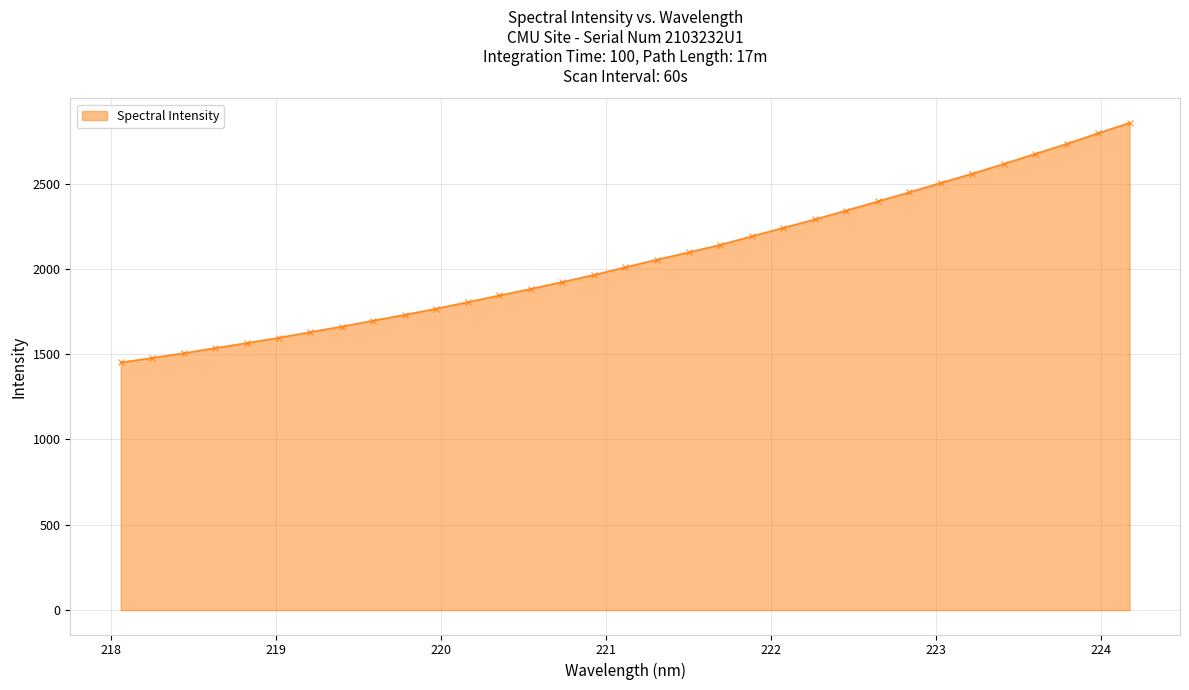

Reading left to right, transcribe all the data shown in this chart.

1451.3	1478.6	1505.7	1536.5	1565.5	1596.3	1629.3	1661.9	1696.6	1730.6	1767.0	1805.0	1844.5	1882.8	1923.3	1964.5	2009.8	2054.3	2096.8	2140.5	2190.5	2240.1	2289.7	2341.8	2395.0	2448.5	2503.8	2557.6	2615.1	2673.7	2732.5	2794.8	2855.7